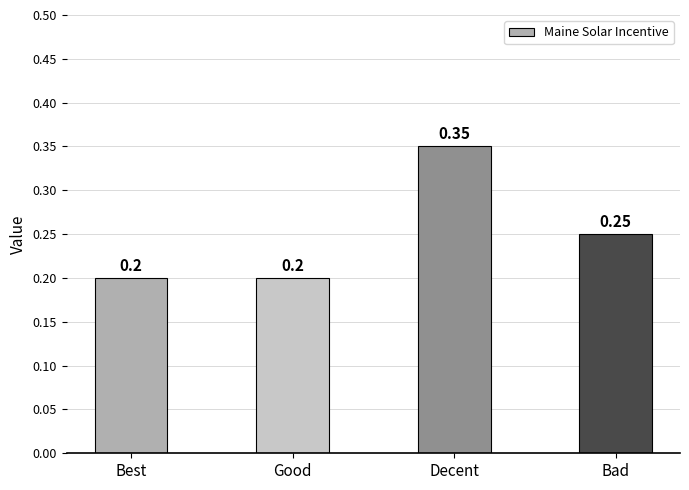

Between Decent and Best, which is larger?

Decent